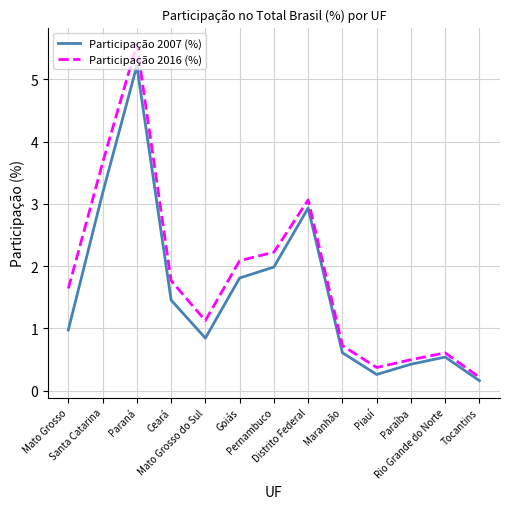

What position from the left is Mato Grosso?

1